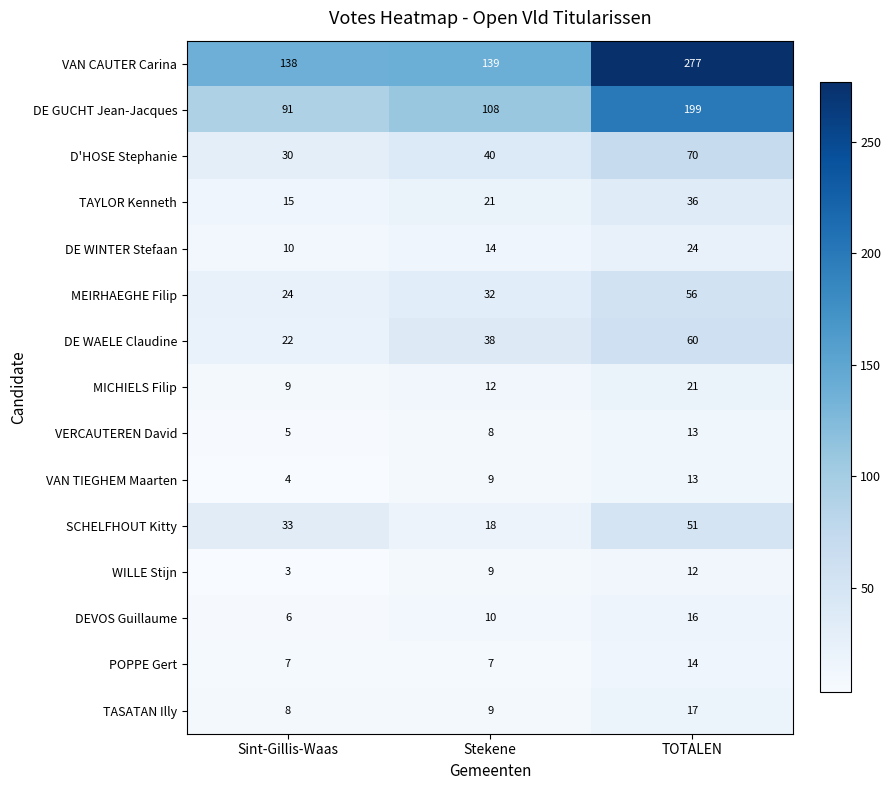

The value of MICHIELS Filip at Stekene is 5. True or false?

False